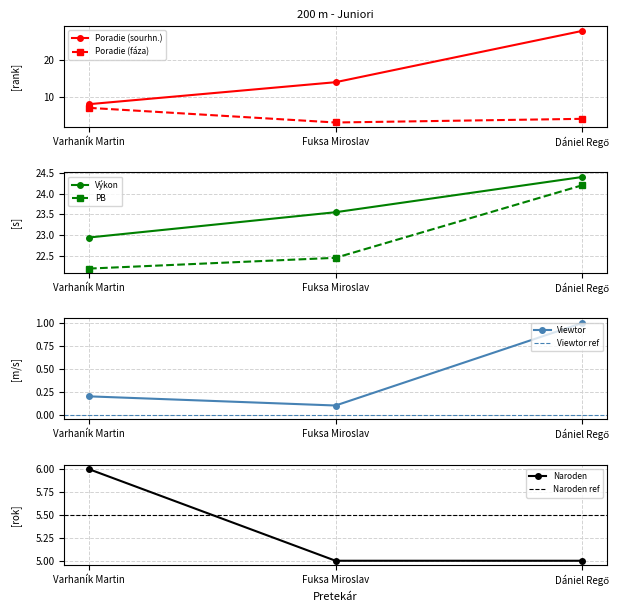

Does the chart display data point markers on the line(s)?

Yes